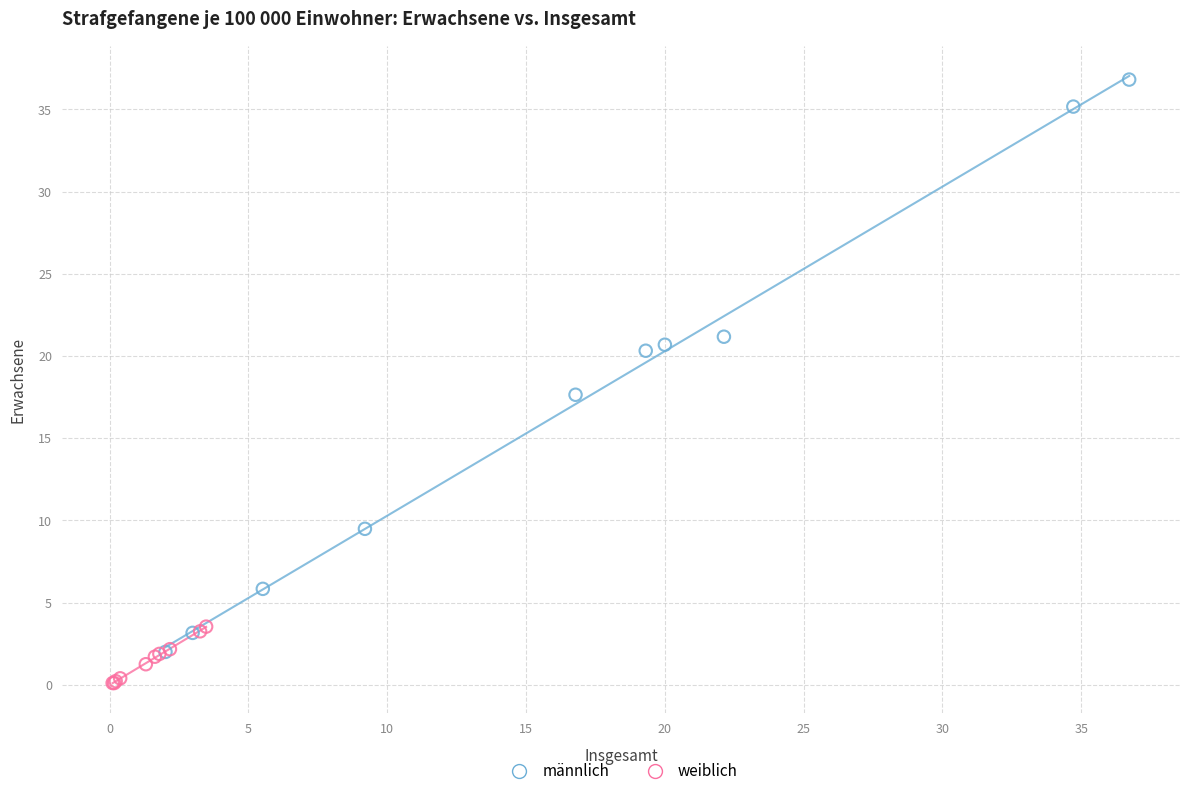

Which series contains the highest Y value?

männlich